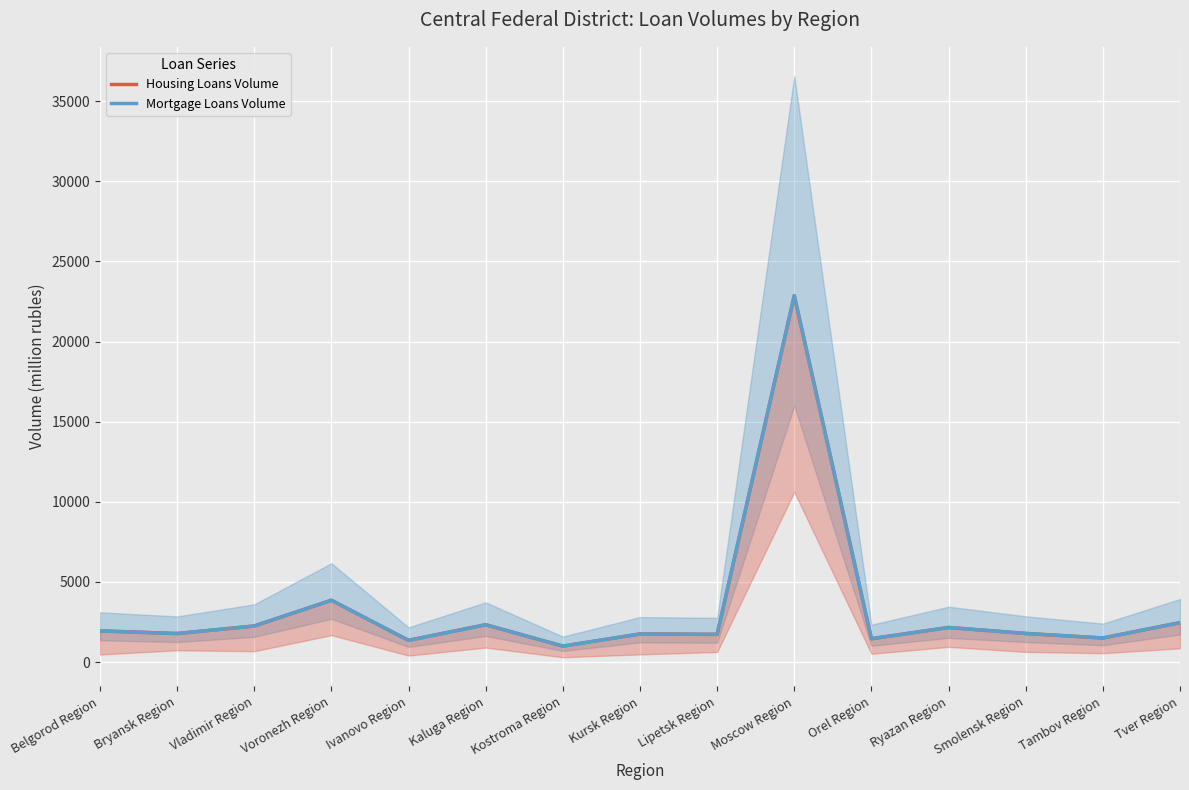

True or false: Housing Loans Volume and Mortgage Loans Volume cross at least once.

False